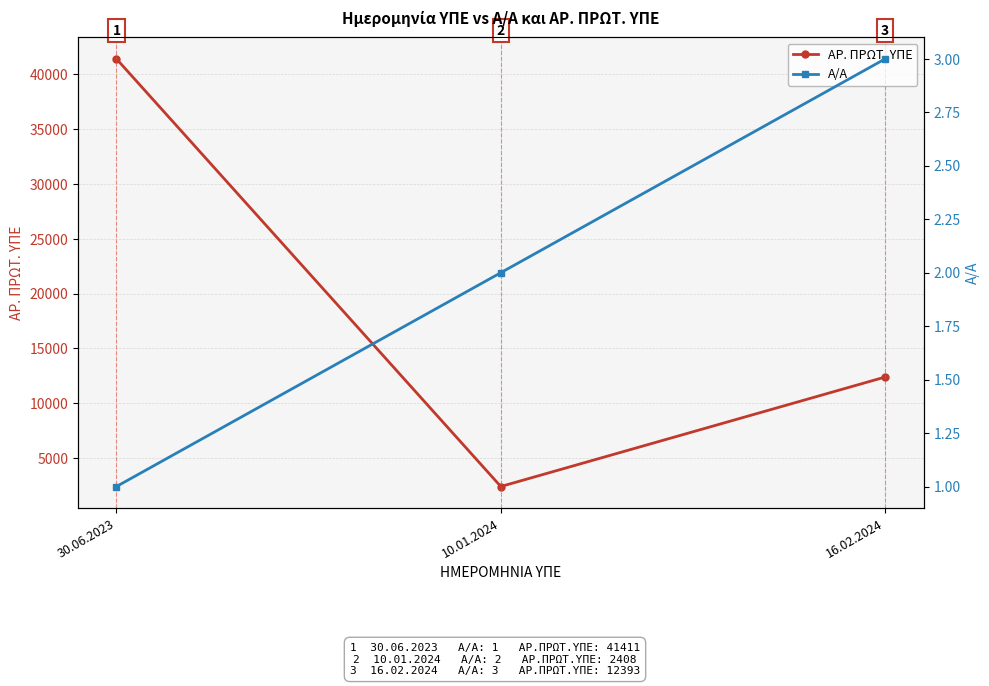

Which series has the largest total across all categories?

ΑΡ. ΠΡΩΤ. ΥΠΕ